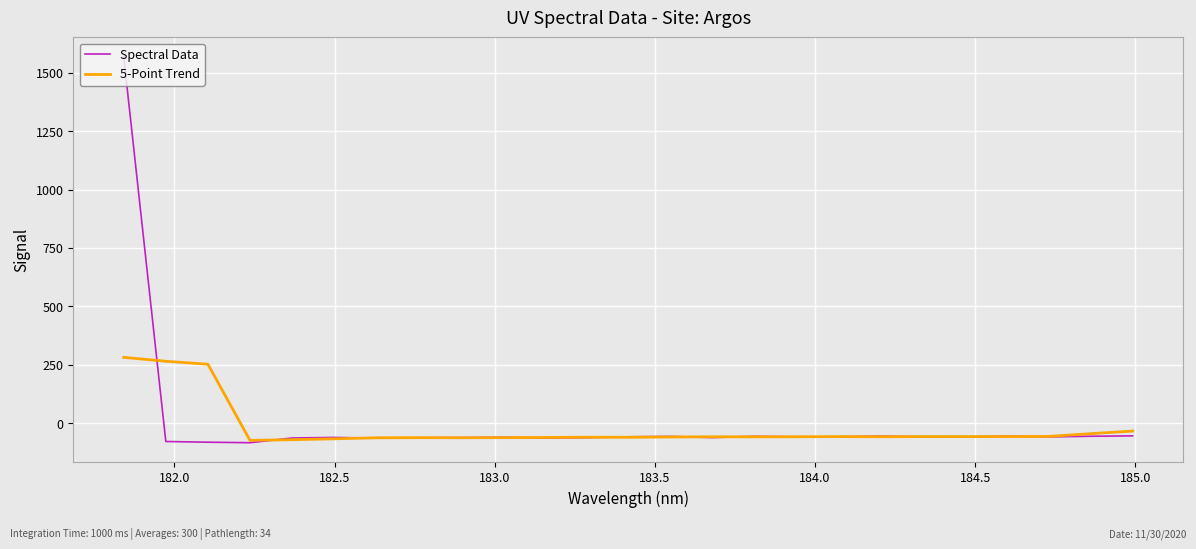

List the series in order of their overall mean, lowest first.

5-Point Trend, Spectral Data